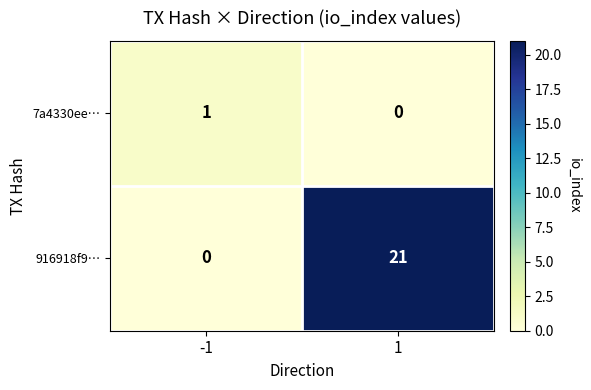

Reading right to left, extract all data points from this chart.

7a4330ee…: 1=0	-1=1
916918f9…: 1=21	-1=0